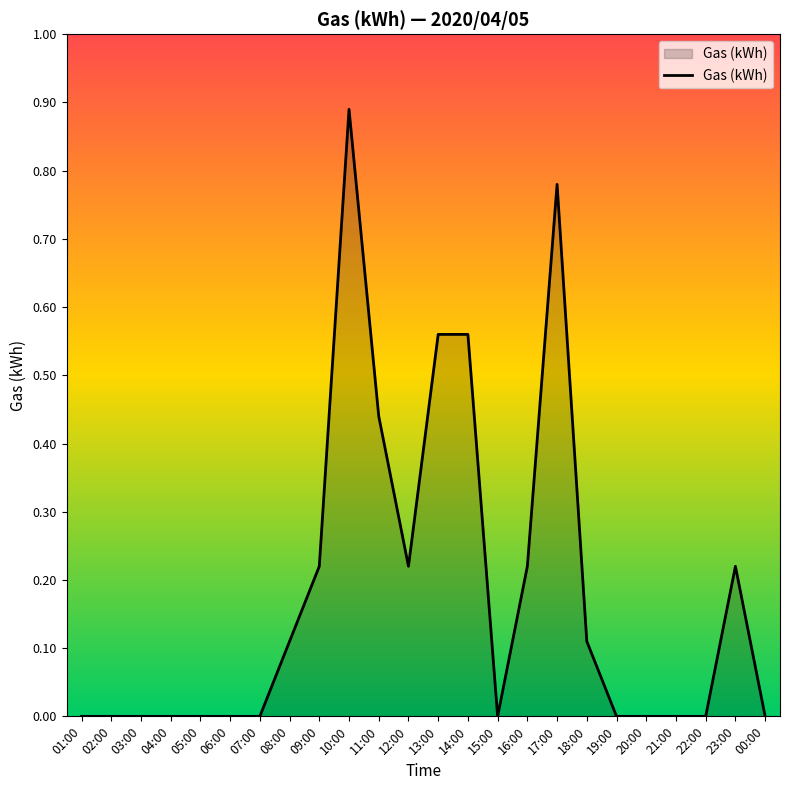

The value at 18:00 is 0.0. True or false?

False